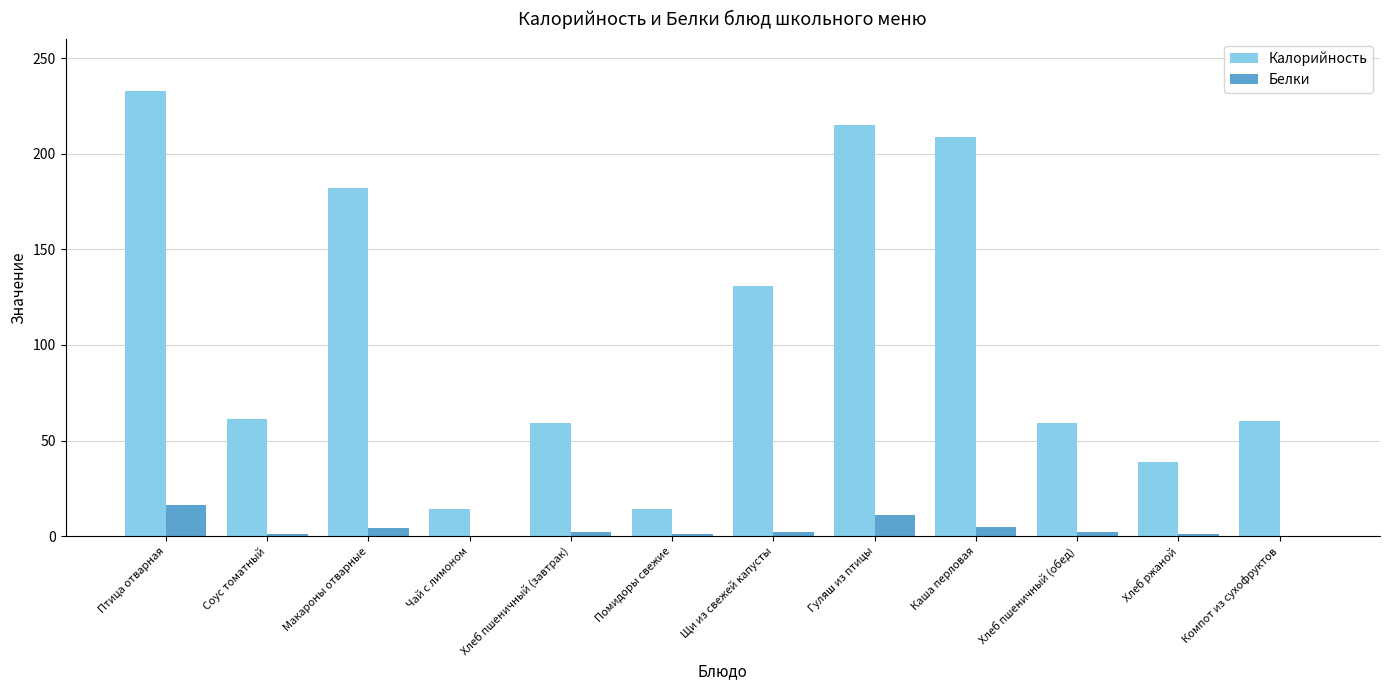

Which category has the highest value across all series?

Птица отварная